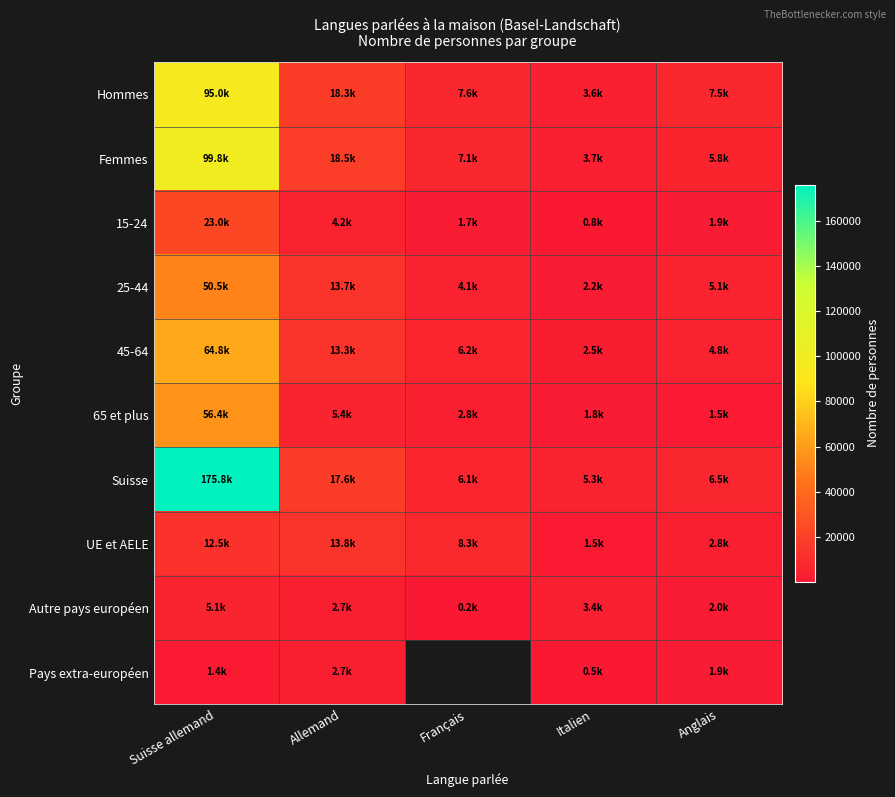

At which label is Suisse closest to 90544?

Allemand